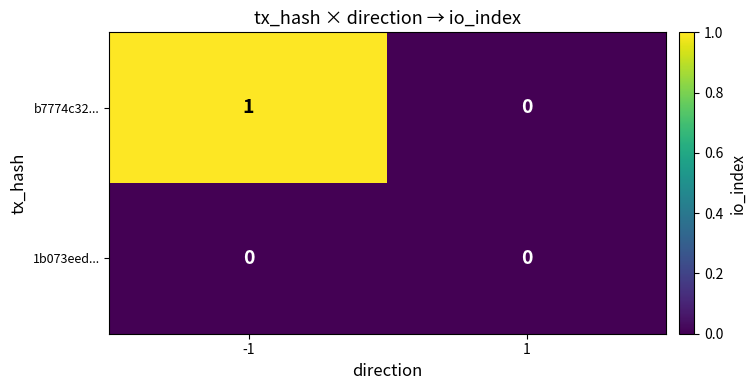

True or false: b7774c32... has a value of 1 at 1.

False